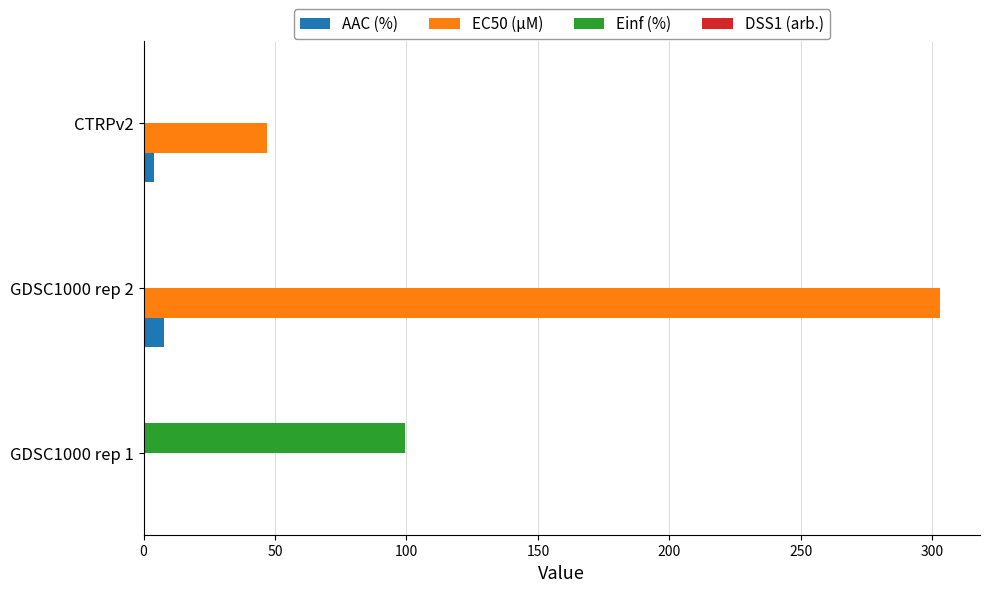

How many distinct data groups are displayed?

4